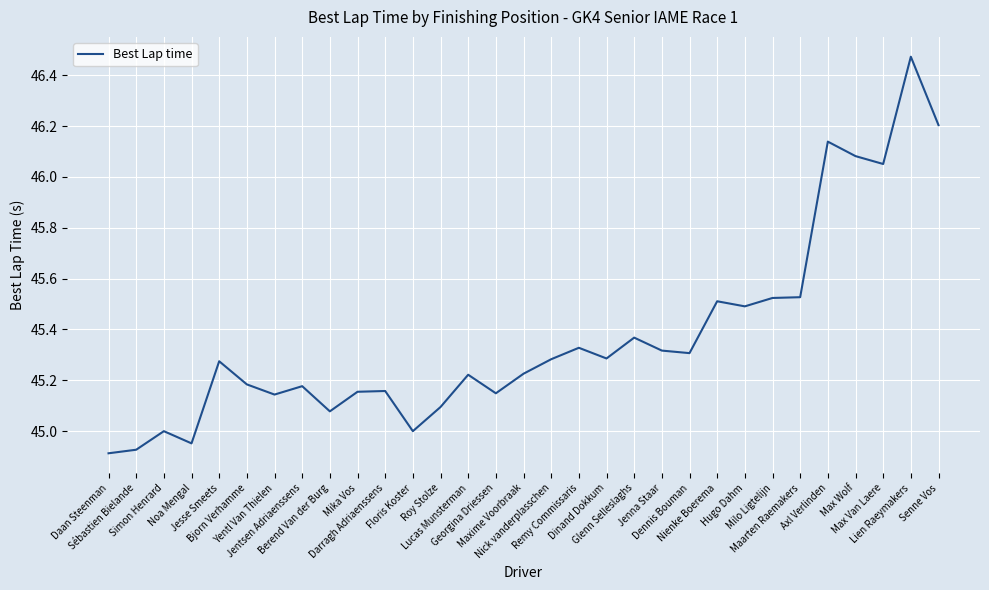

What is the difference between the maximum and minimum values?

1.6